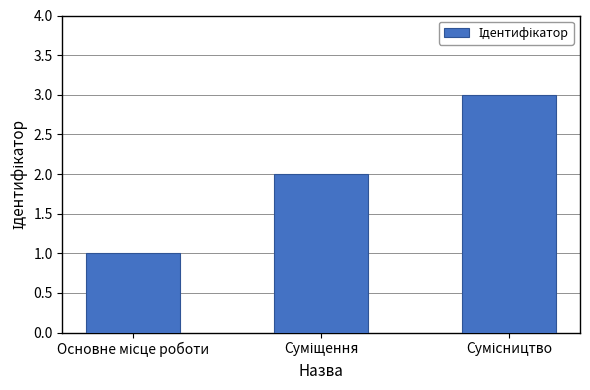

What is the sum of all values?

6